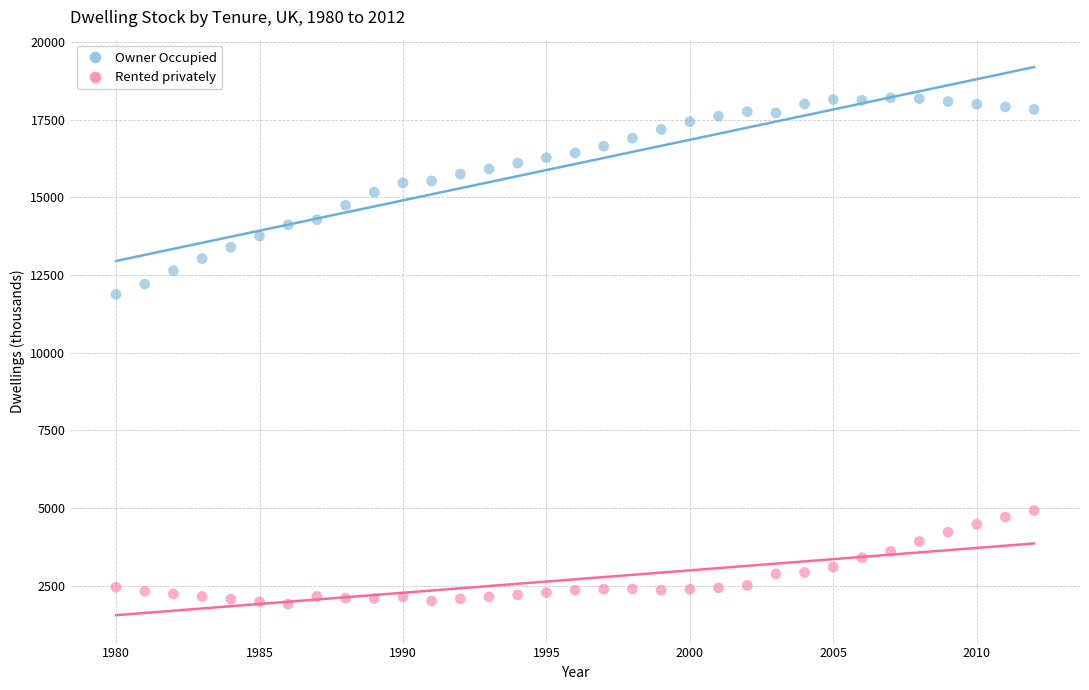

Across all data points, what is the range of X values (max minus min)?

32